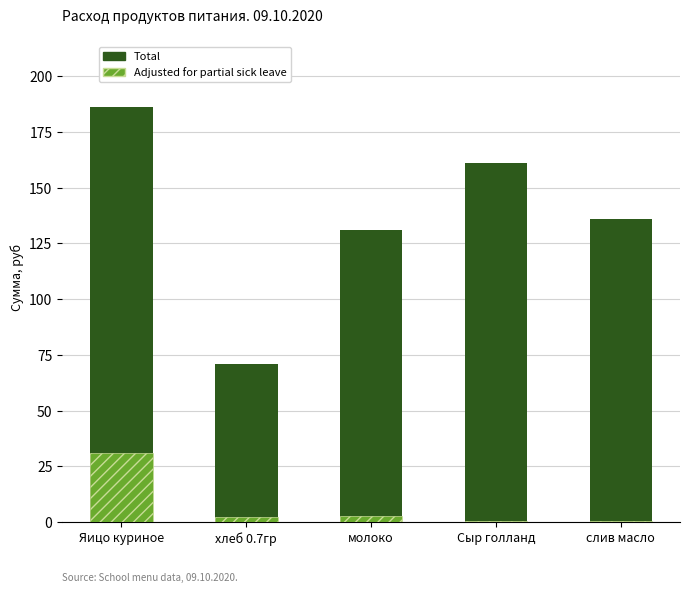

Reading left to right, extract all data points from this chart.

Total: Яицо куриное=186.0	хлеб 0.7гр=70.9	молоко=131.1	Сыр голланд=161.2	слив масло=136.1
Adjusted for partial sick leave: Яицо куриное=31.0	хлеб 0.7гр=2.5	молоко=2.8	Сыр голланд=0.4	слив масло=0.3